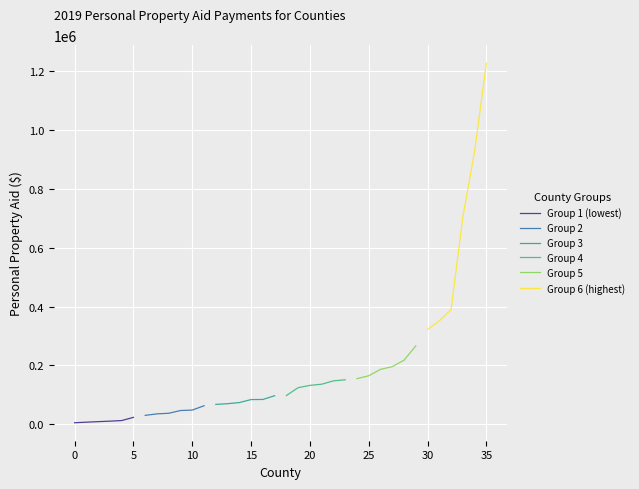

What is the lowest value of the Group 6 (highest) series?

322216.2